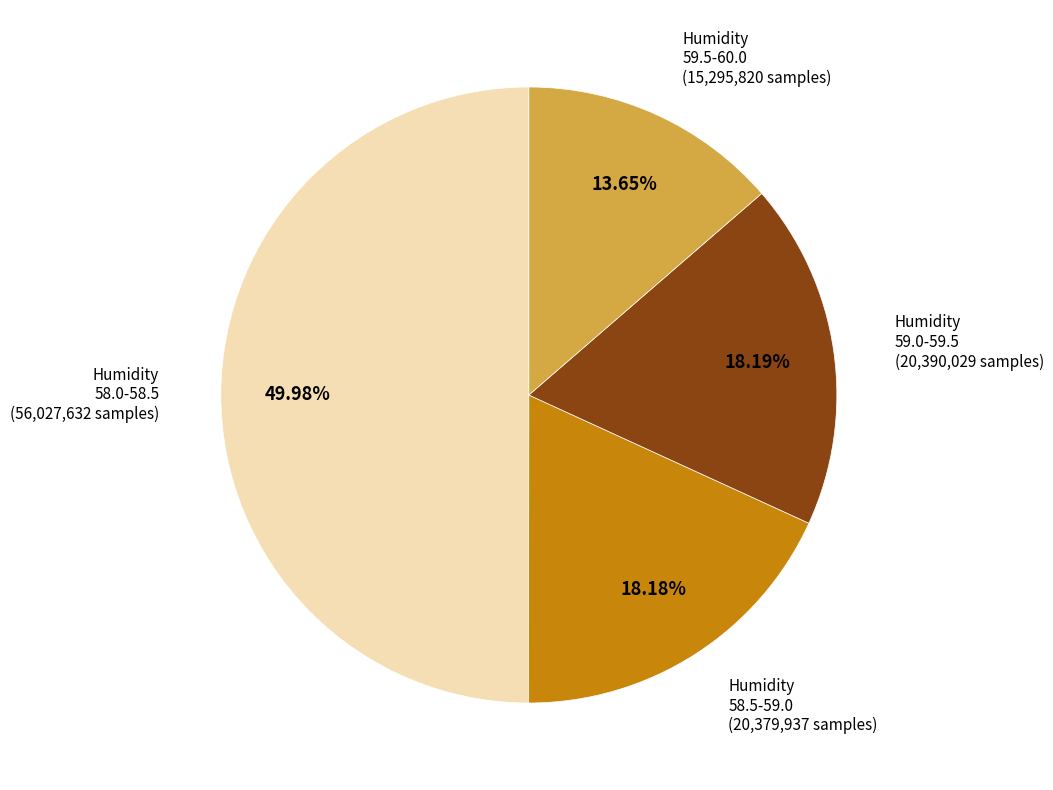

Is Humidity 59.0-59.5 (20,390,029 samples) the majority of the pie?

No